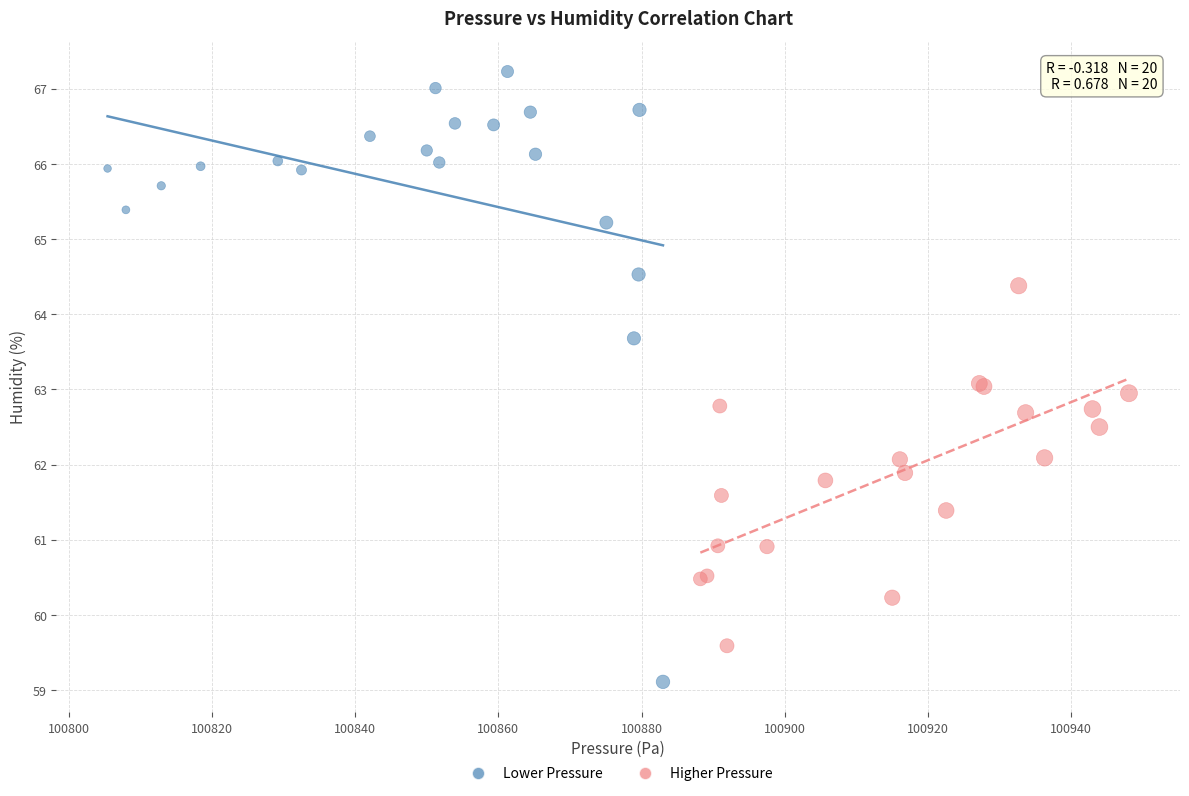

Which series reaches the maximum Y coordinate?

Lower Pressure